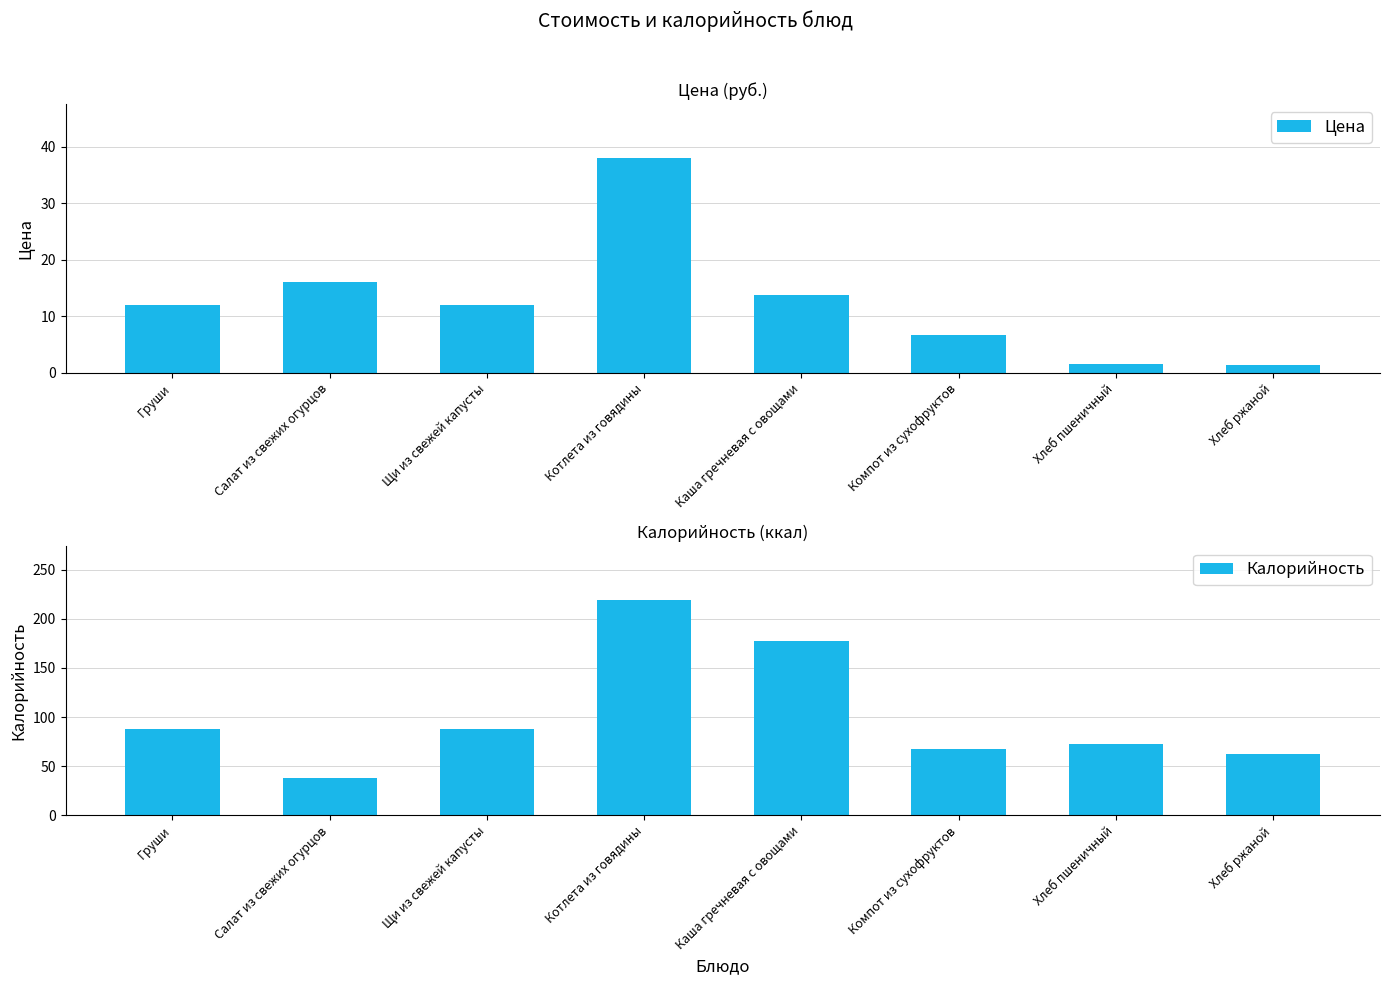

Which category has the highest value across all series?

Котлета из говядины